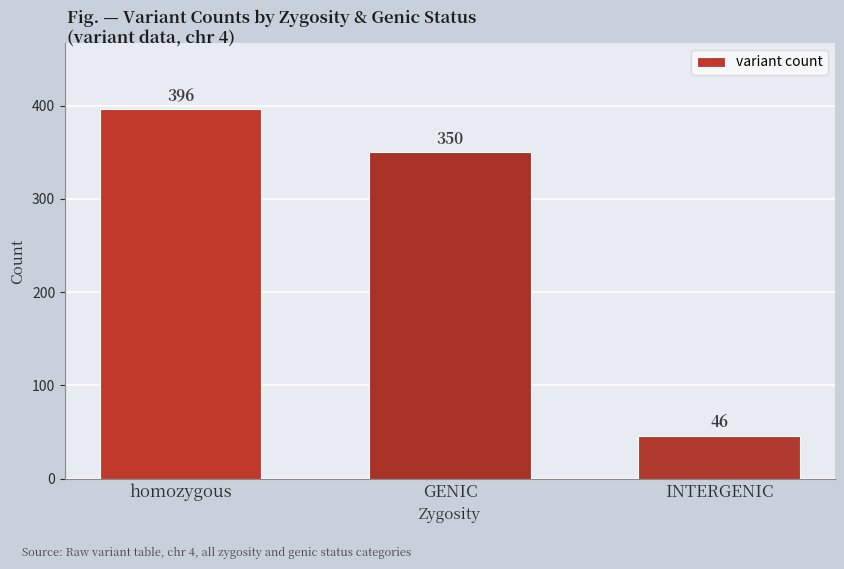

What is the average value?

264